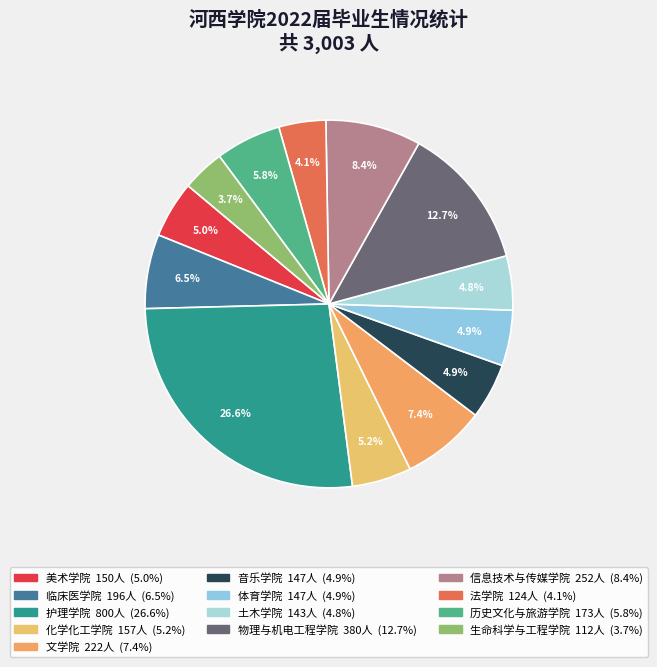

Which slice is the smallest?

生命科学与工程学院